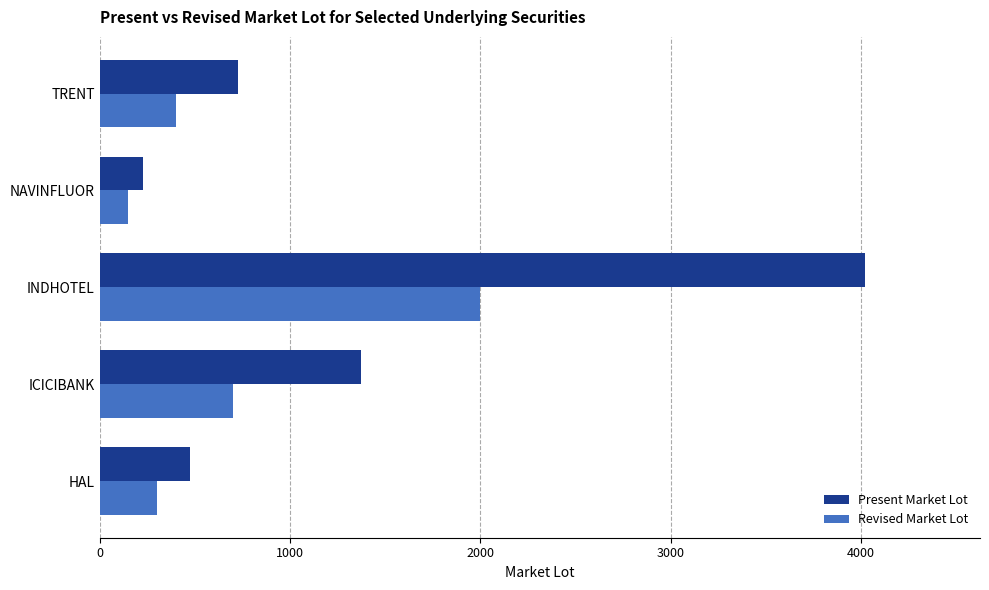

At which label is Revised Market Lot closest to 1075?

ICICIBANK